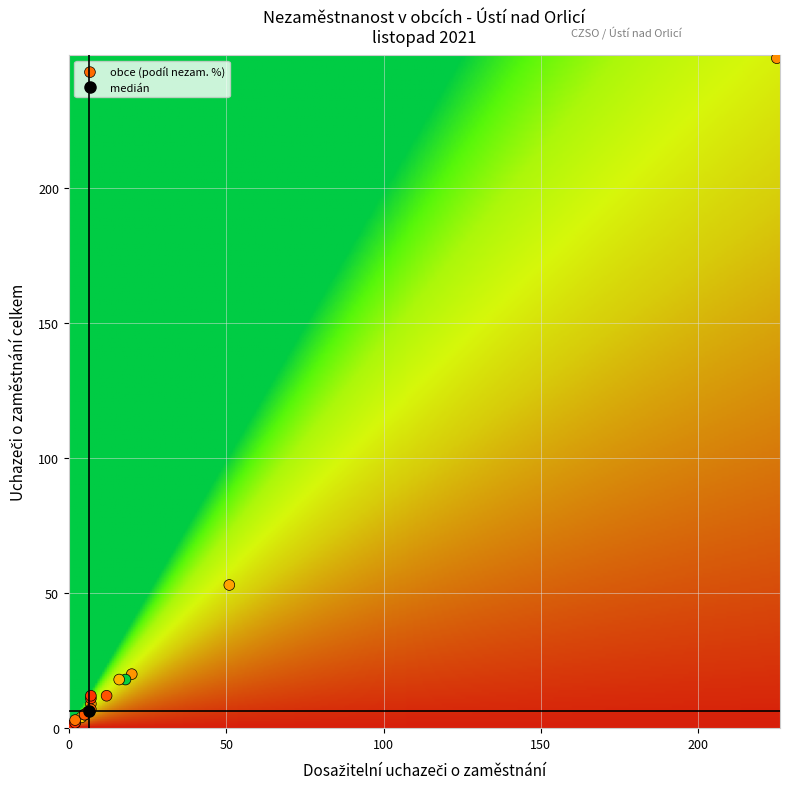

How many data points in dosažitelní are above 7?

6